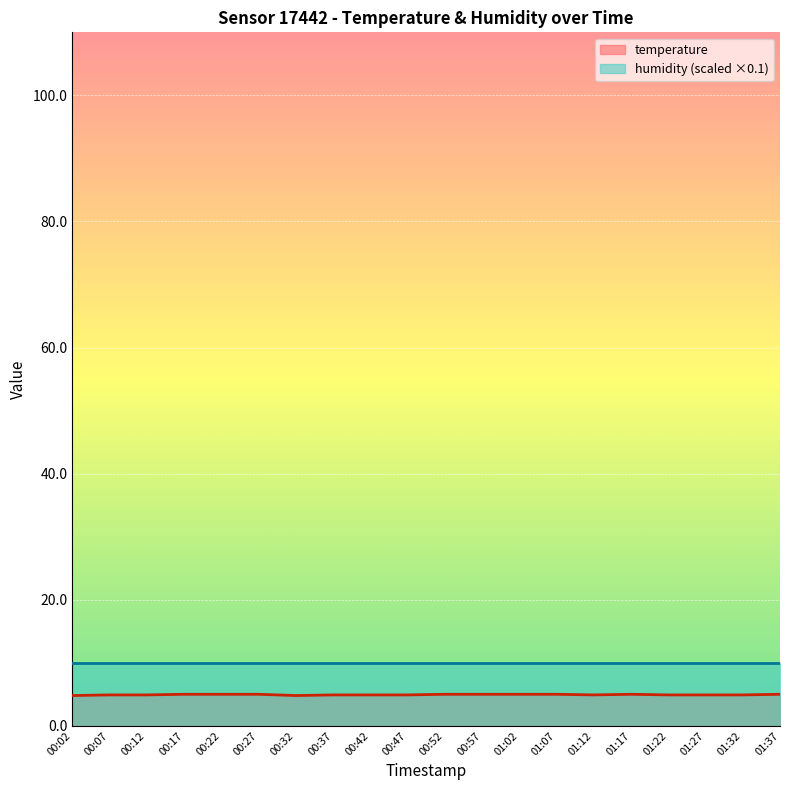

What is the difference between the maximum and minimum values?

0.2